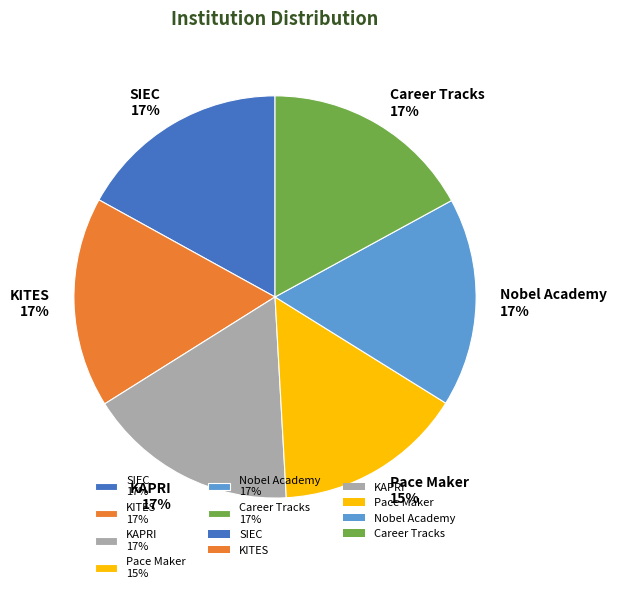

How many slices are in this pie chart?

6